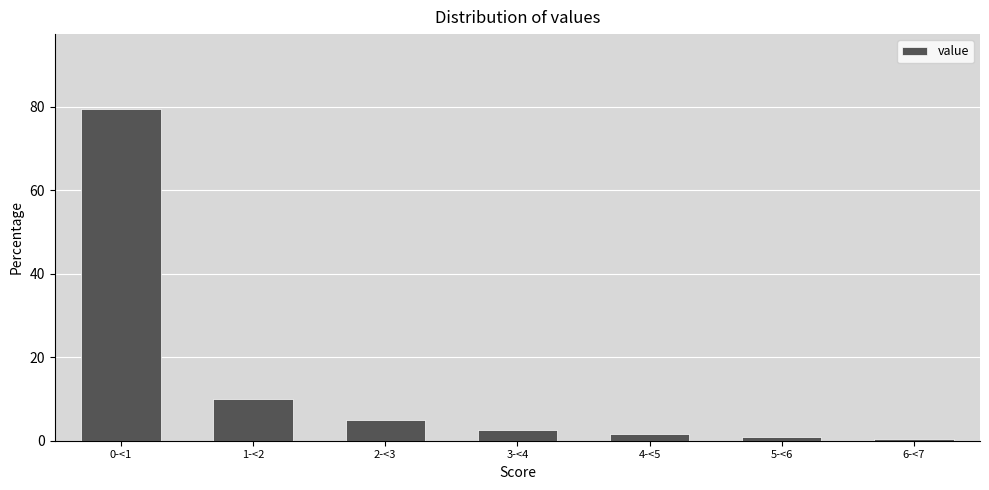

Reading left to right, extract all data points from this chart.

79.5	10.0	5.0	2.5	1.5	1.0	0.5